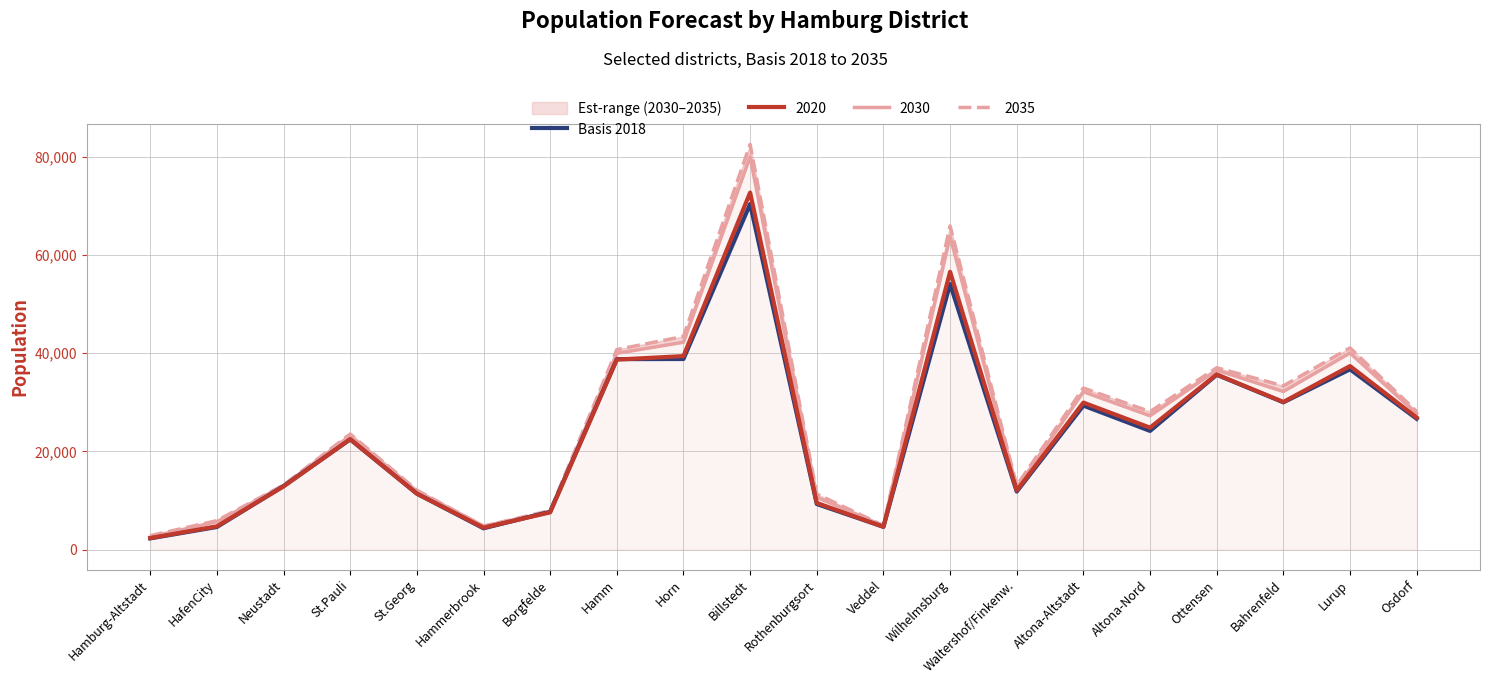

How many points are higher than both their immediate neighbors (excluding endpoints)?

6